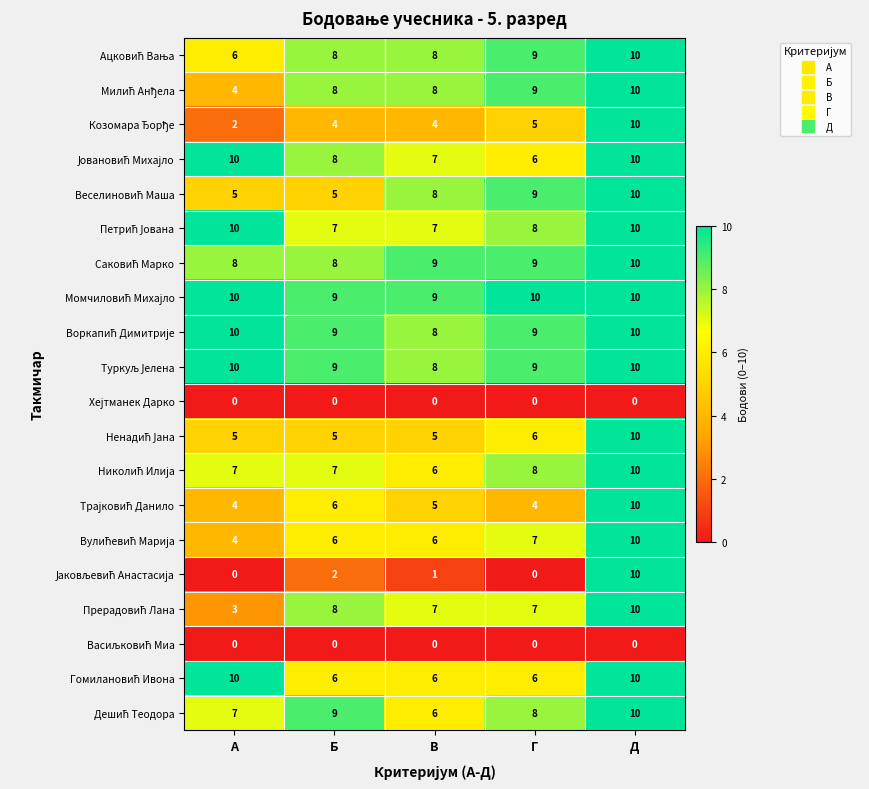

Count the number of categories in the chart.

5